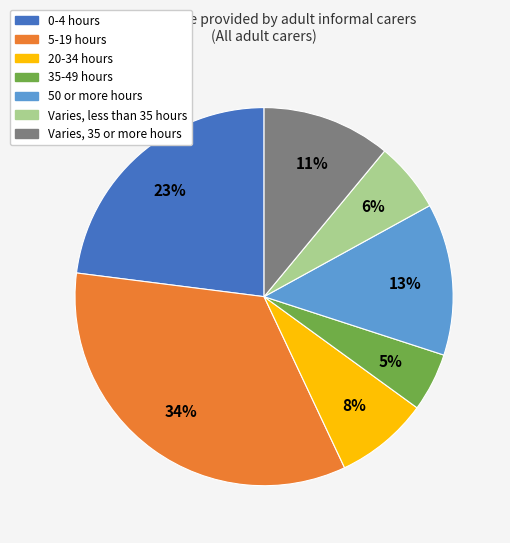

Approximately how many times larger is the value at Varies, less than 35 hours compared to 0-4 hours?

0.3